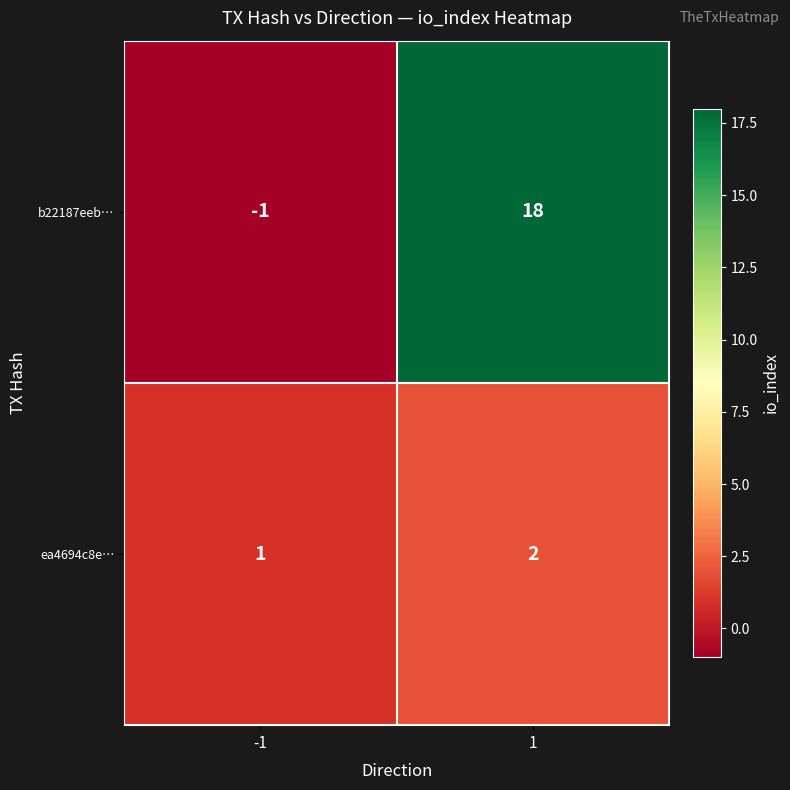

Which series has the widest spread of values?

b22187eeb…